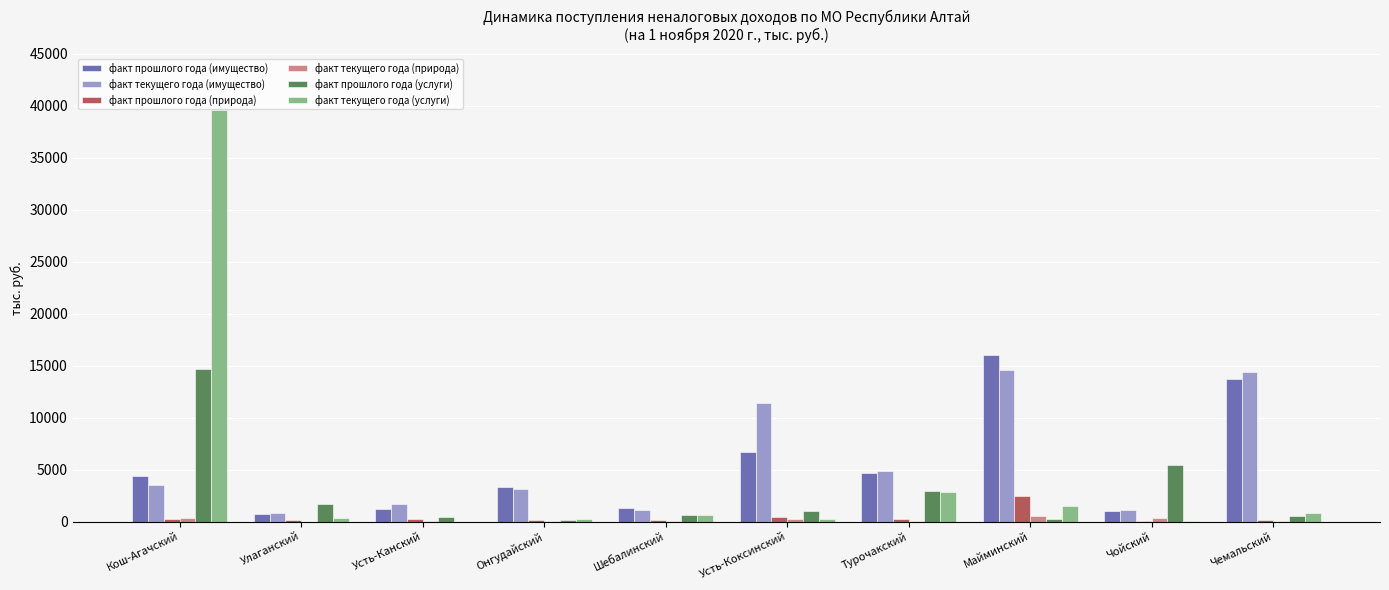

True or false: факт прошлого года (имущество) has a value of 1030.5 at Чойский.

True